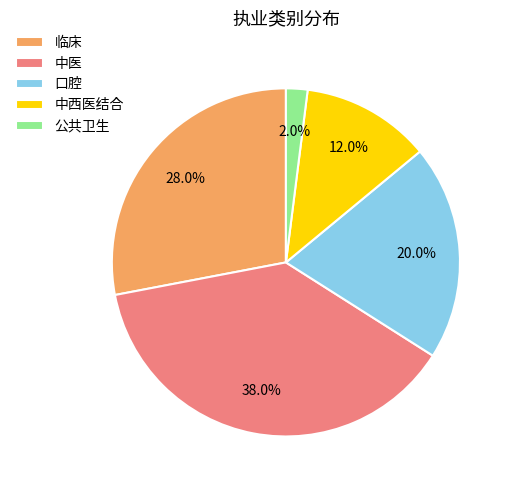

Approximately how many times larger is the value at 中医 compared to 公共卫生?

19.0